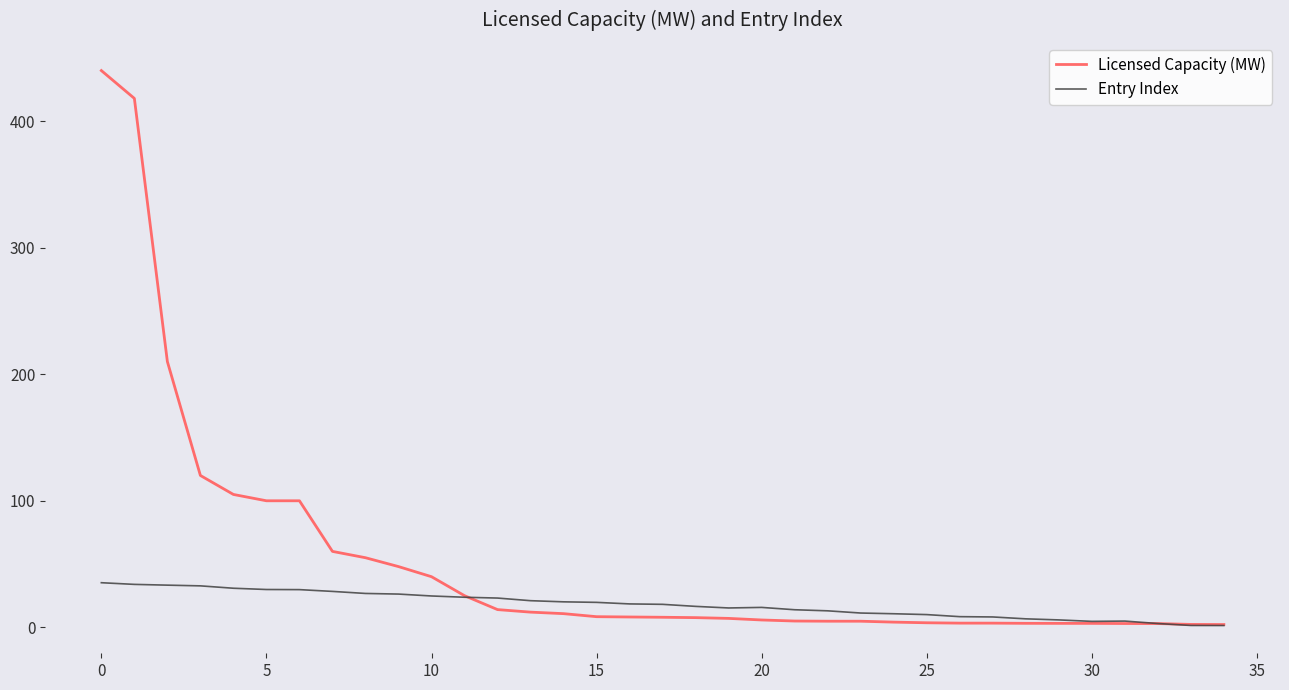

Which series has the largest total across all categories?

Licensed Capacity (MW)